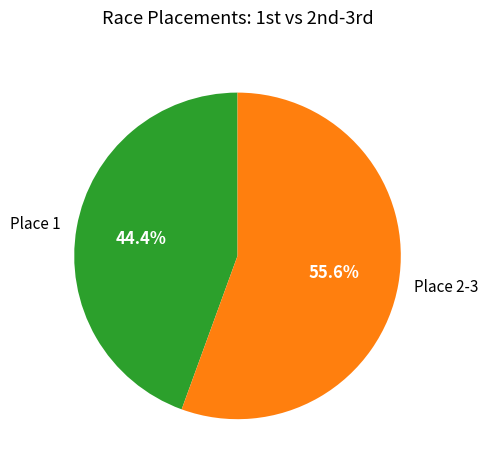

Count the number of slices in the pie.

2